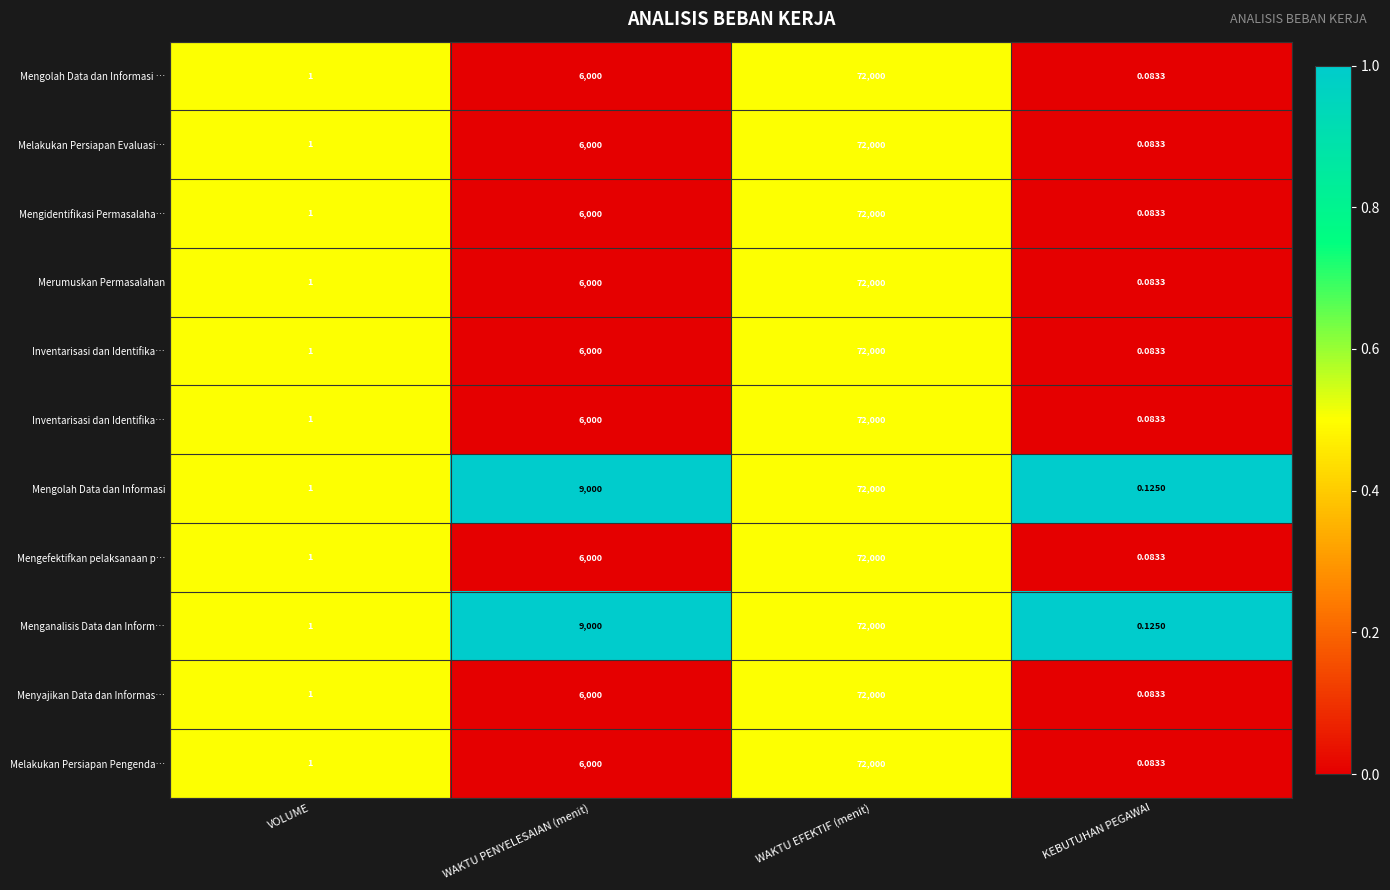

How many categories are shown in the chart?

4